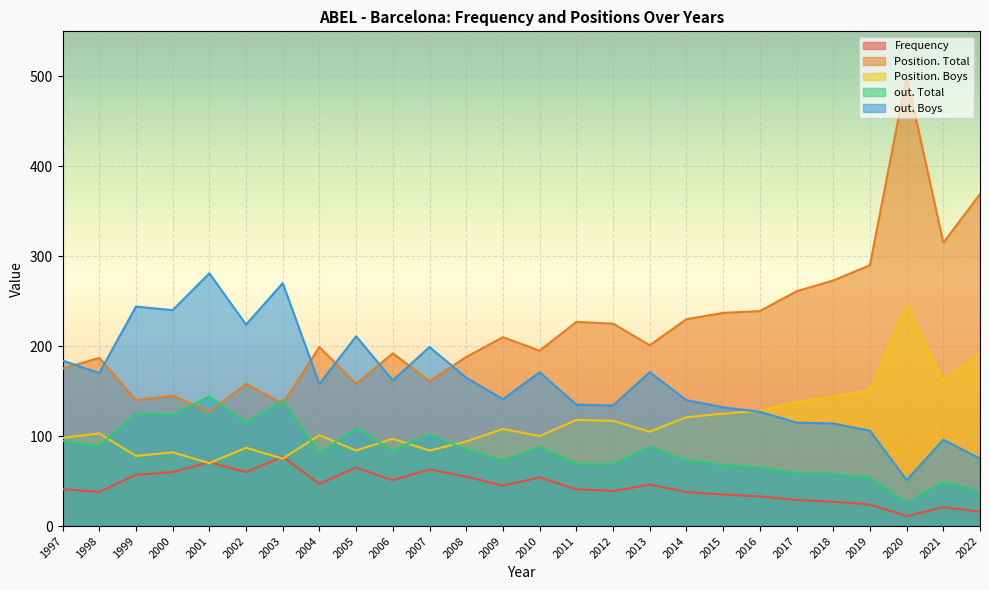

Rank the categories by Position. Boys value from lowest to highest.

2001, 2003, 1999, 2000, 2005, 2007, 2002, 2008, 2006, 1997, 2010, 2004, 1998, 2013, 2009, 2012, 2011, 2014, 2015, 2016, 2017, 2018, 2019, 2021, 2022, 2020